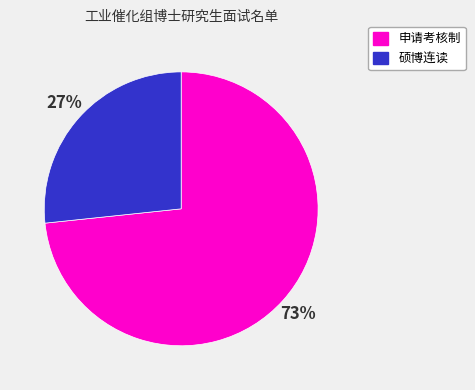

Is it true that 申请考核制 is 64% of the pie?

False